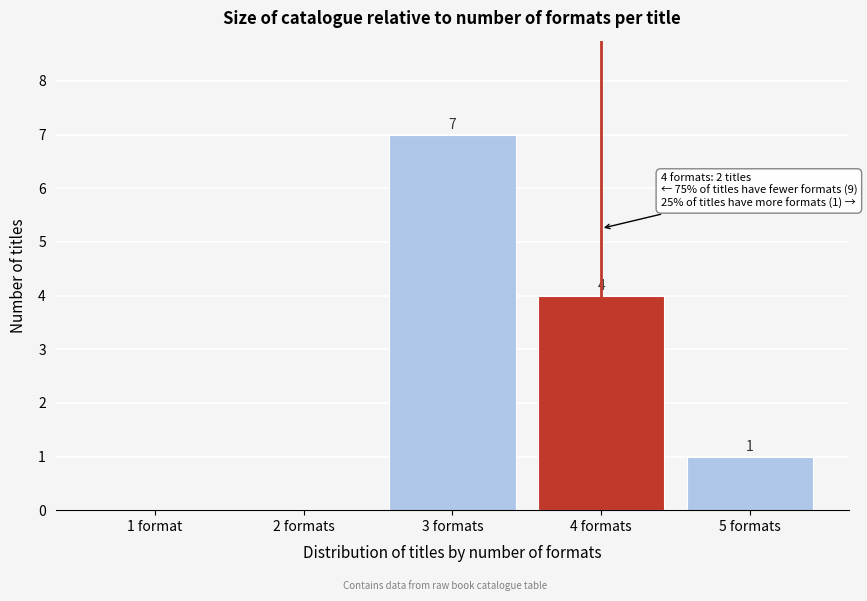

Reading left to right, transcribe all the data shown in this chart.

1 format=0	2 formats=0	3 formats=7	4 formats=4	5 formats=1